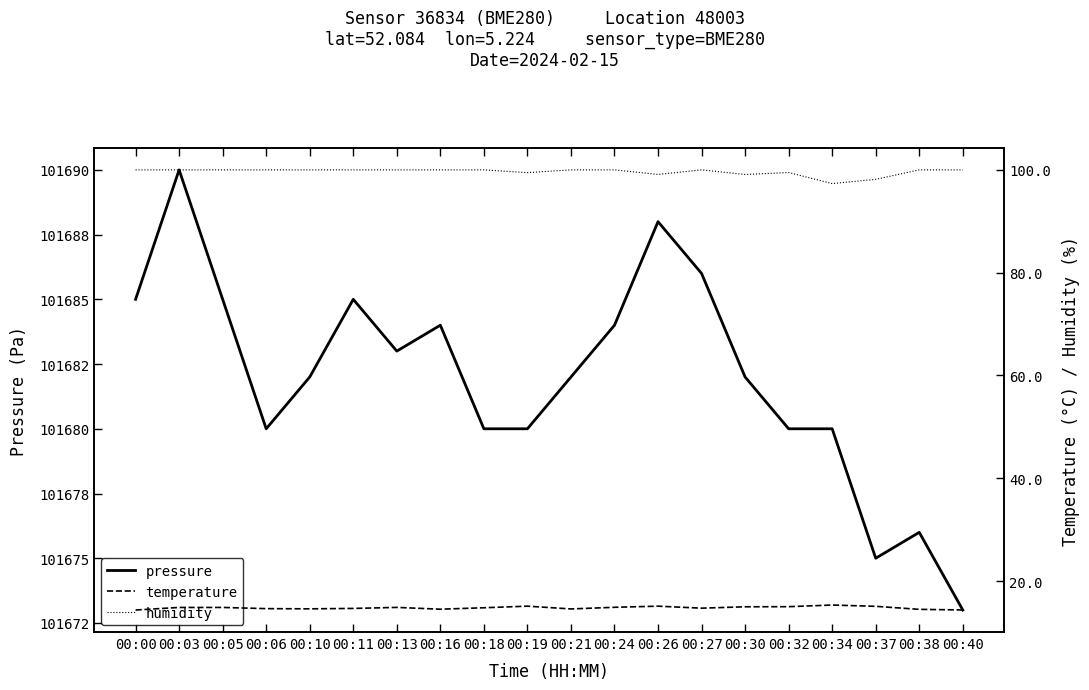

Is it true that humidity equals 100.0 at 00:18?

True